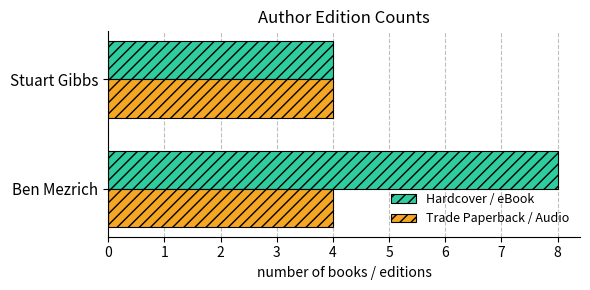

Rank the categories by Hardcover / eBook value from highest to lowest.

Ben Mezrich, Stuart Gibbs